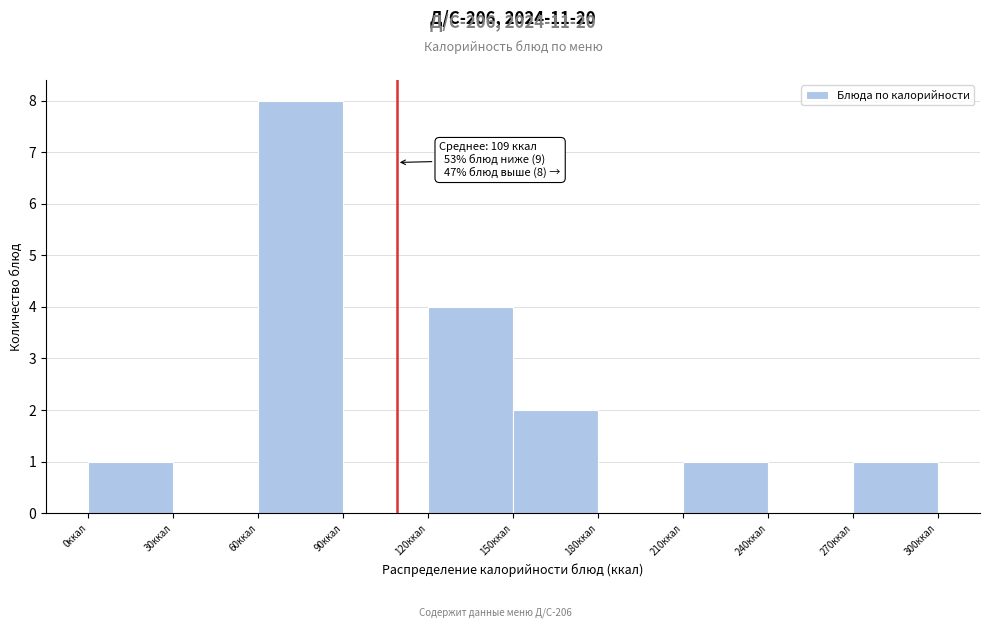

Over which range of the x-axis is the bar tallest?

60 to 90